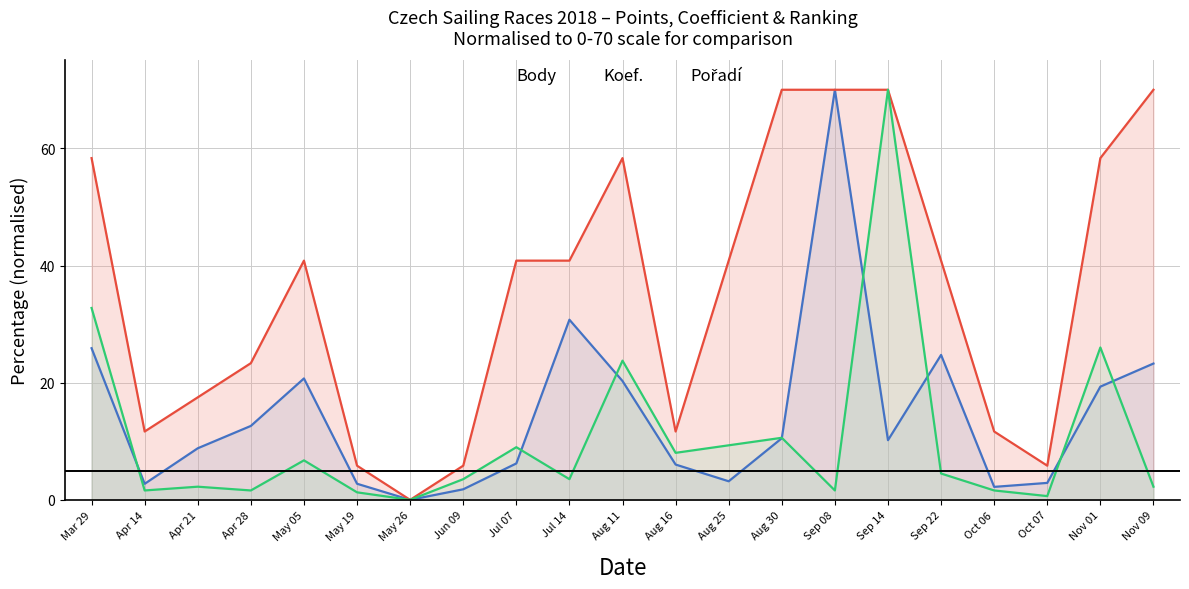

Which category has the highest value across all series?

Sep 08